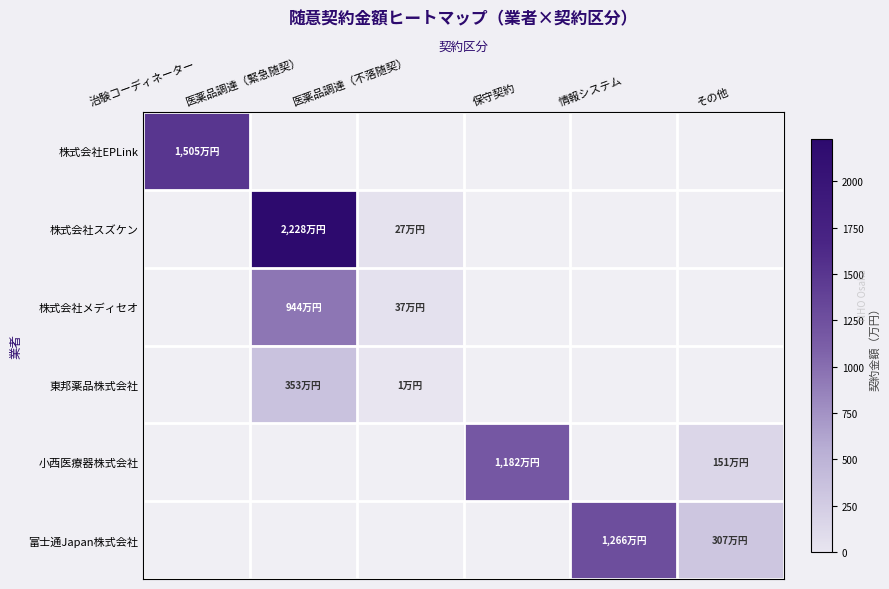

Which series has the widest spread of values?

株式会社スズケン